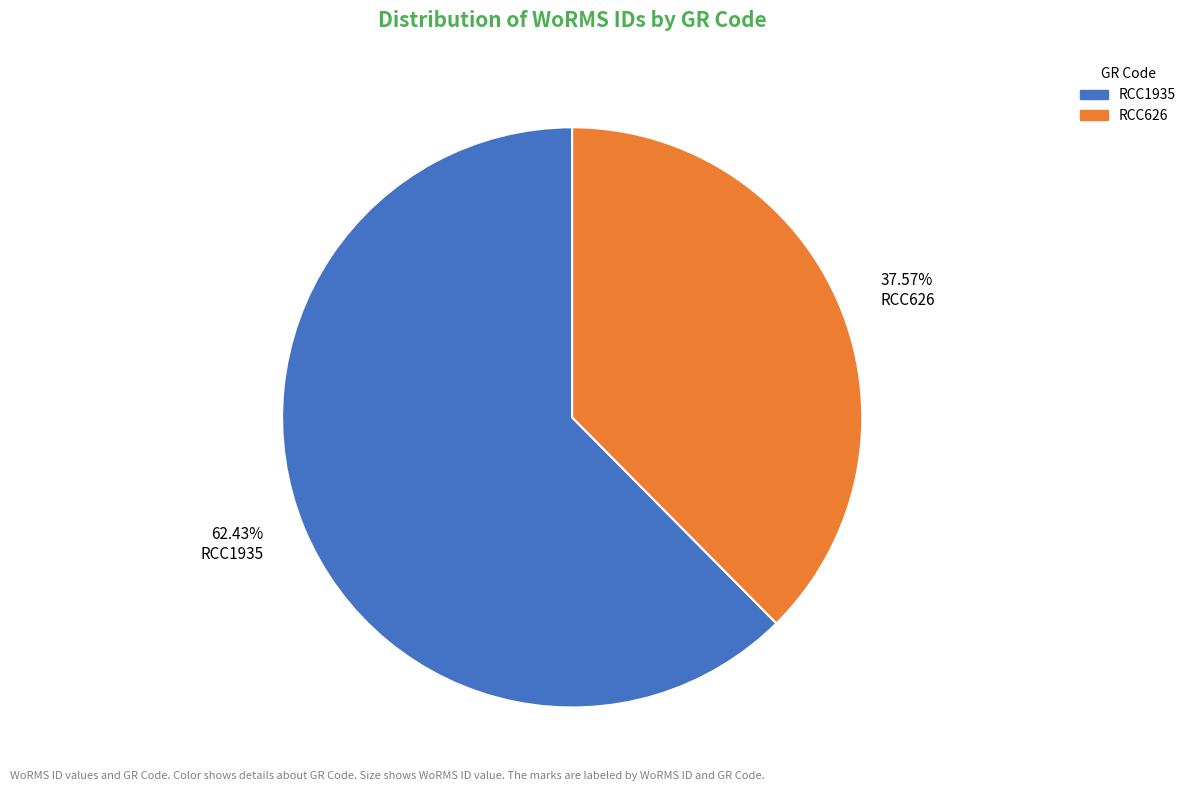

Is the sum of RCC1935 and RCC626 greater than half?

Yes